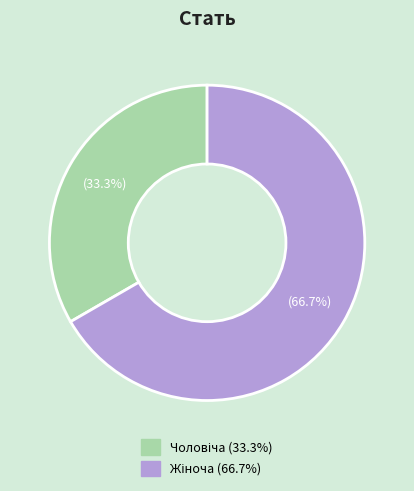

Is there a majority slice in this chart?

Yes